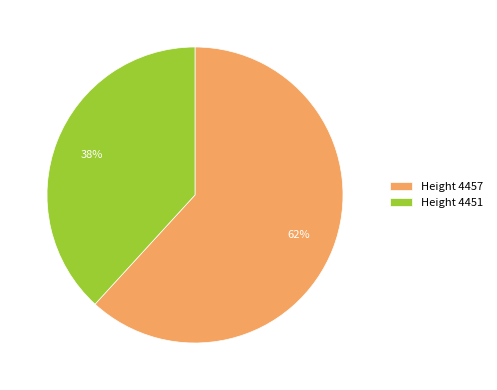

Between Height 4457 and Height 4451, which is larger?

Height 4457